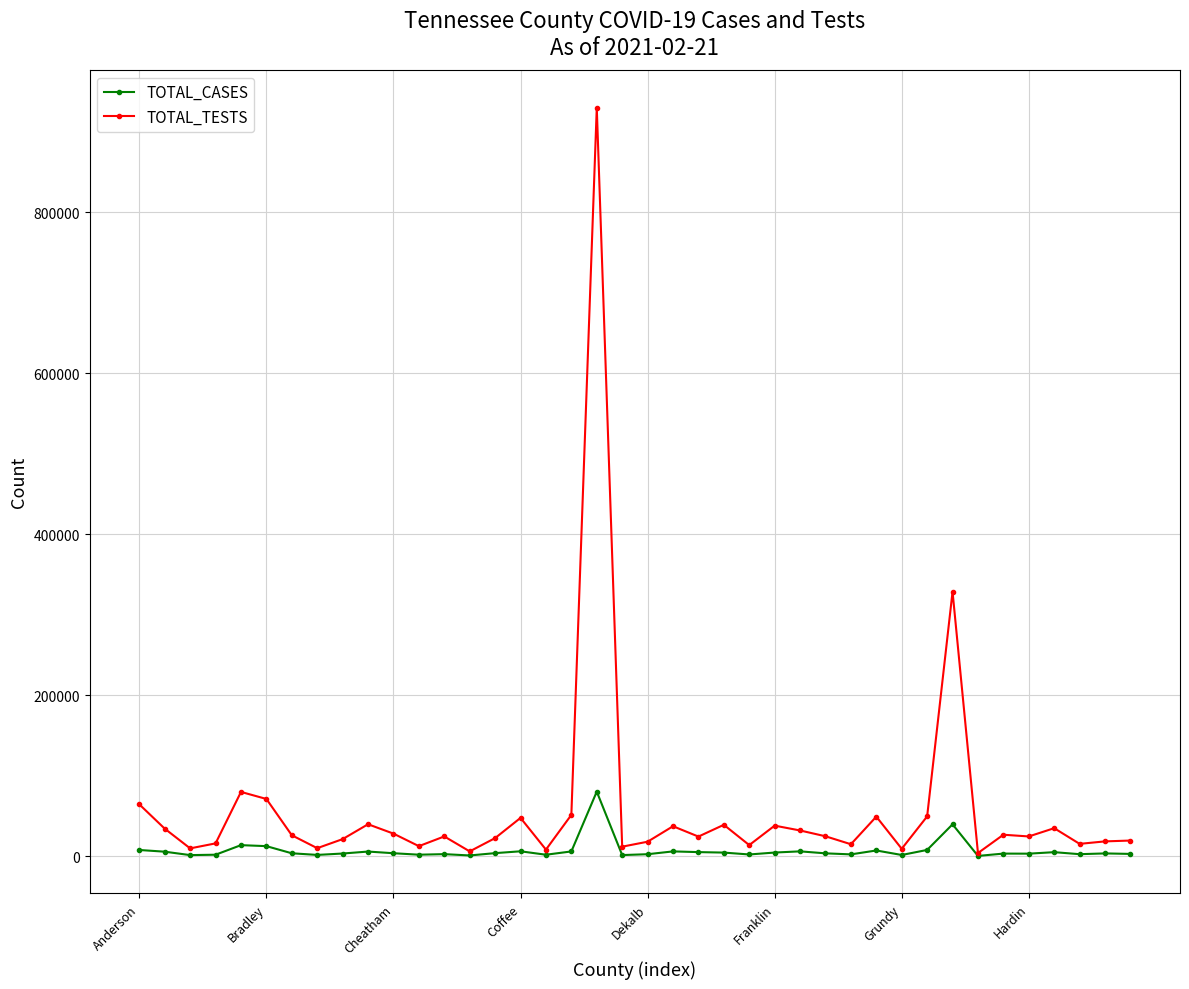

Which series has the largest total across all categories?

TOTAL_TESTS